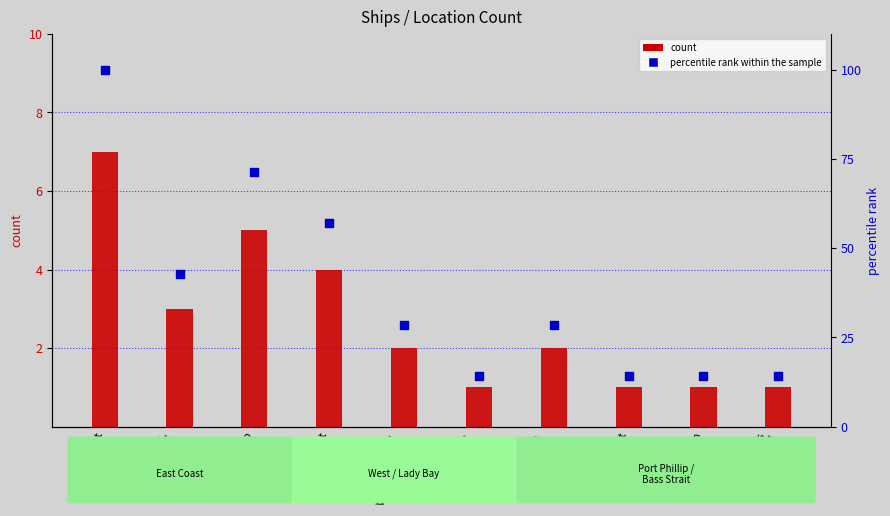

What are all the series names shown in the legend?

count, percentile rank within the sample